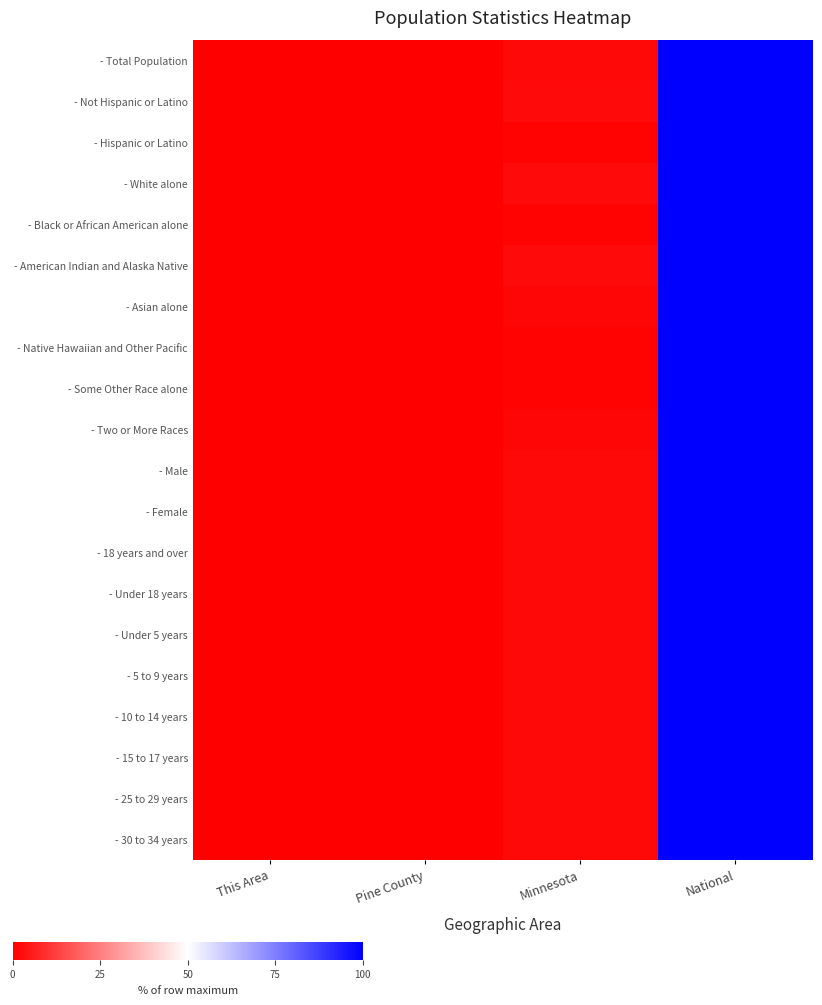

Count the number of data series in this chart.

20